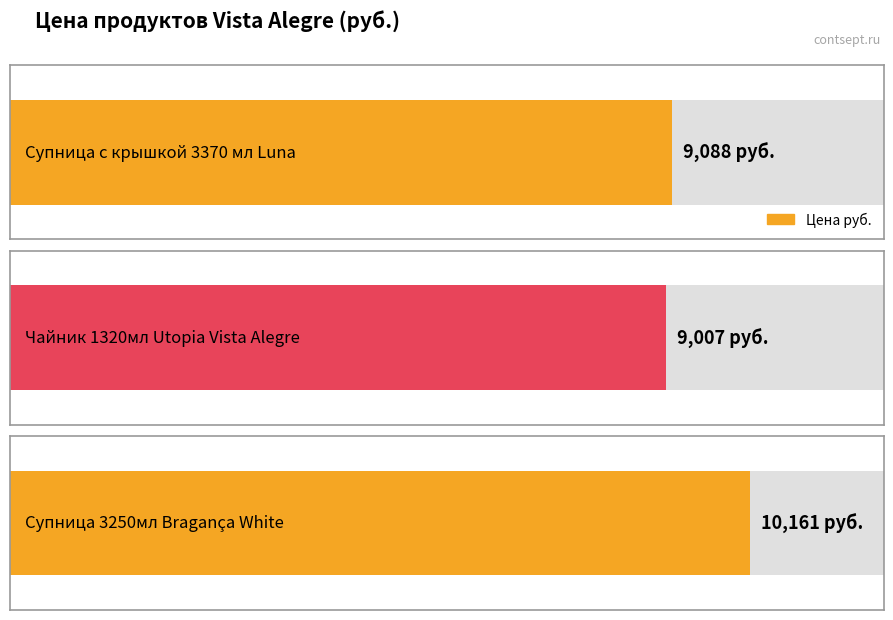

Reading left to right, list all the values displayed in this chart.

Супница с крышкой 3370 мл Luna=9088	Чайник 1320мл Utopia Vista Alegre=9007	Супница 3250мл Bragança White=10161